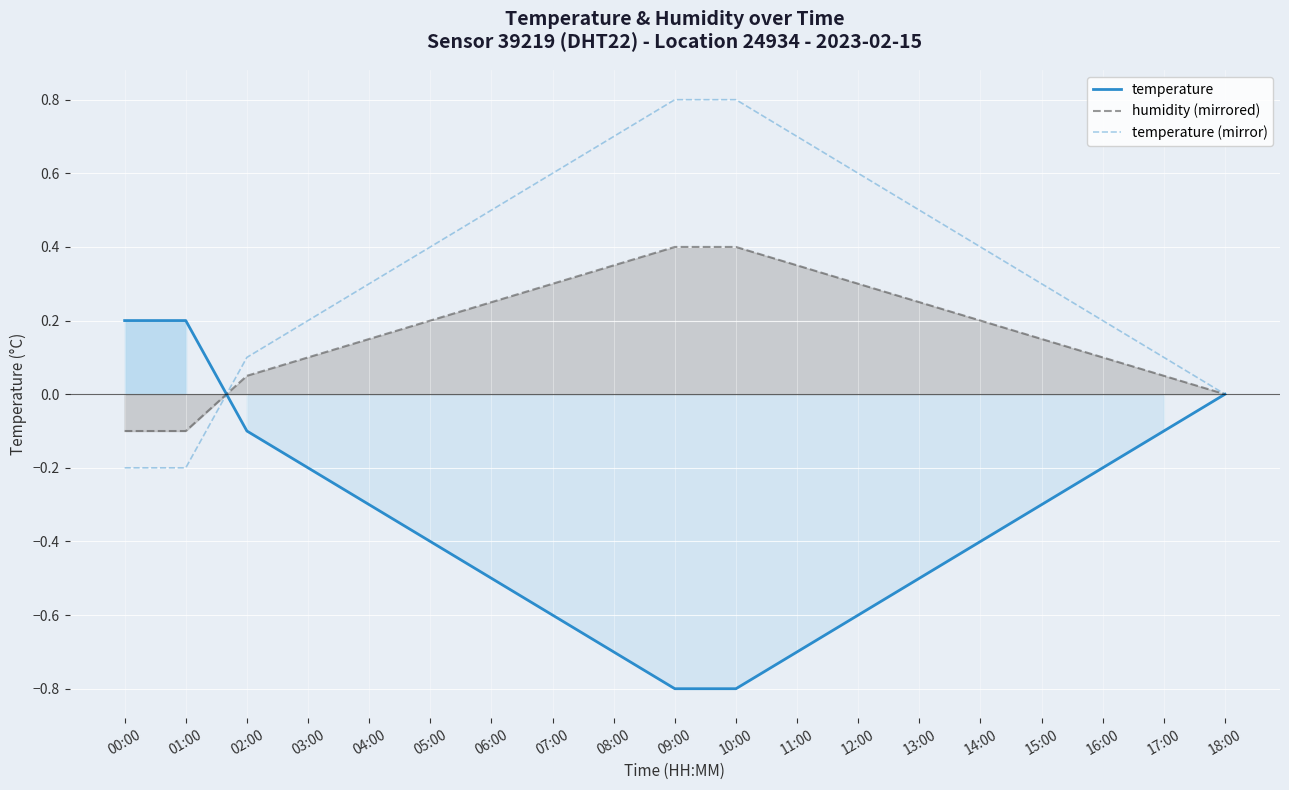

Reading right to left, transcribe all the data shown in this chart.

temperature: 18:00=0.0	17:00=-0.1	16:00=-0.2	15:00=-0.3	14:00=-0.4	13:00=-0.5	12:00=-0.6	11:00=-0.7	10:00=-0.8	09:00=-0.8	08:00=-0.7	07:00=-0.6	06:00=-0.5	05:00=-0.4	04:00=-0.3	03:00=-0.2	02:00=-0.1	01:00=0.2	00:00=0.2
humidity (mirrored): 18:00=-0.0	17:00=0.1	16:00=0.1	15:00=0.1	14:00=0.2	13:00=0.2	12:00=0.3	11:00=0.3	10:00=0.4	09:00=0.4	08:00=0.3	07:00=0.3	06:00=0.2	05:00=0.2	04:00=0.1	03:00=0.1	02:00=0.1	01:00=-0.1	00:00=-0.1
temperature (mirror): 18:00=-0.0	17:00=0.1	16:00=0.2	15:00=0.3	14:00=0.4	13:00=0.5	12:00=0.6	11:00=0.7	10:00=0.8	09:00=0.8	08:00=0.7	07:00=0.6	06:00=0.5	05:00=0.4	04:00=0.3	03:00=0.2	02:00=0.1	01:00=-0.2	00:00=-0.2